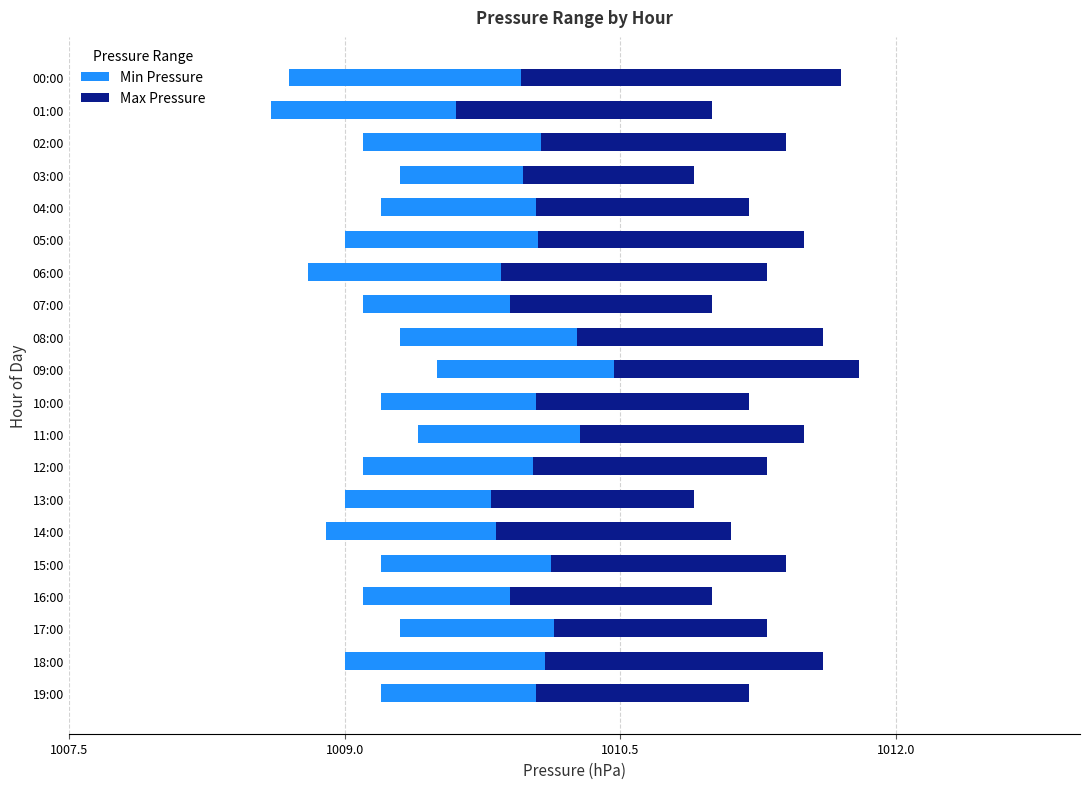

What is the smallest value displayed?

0.7